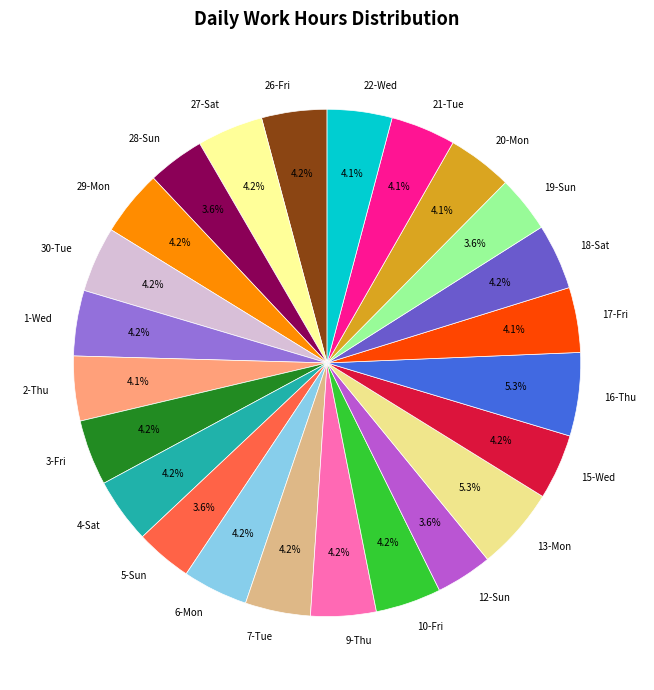

To the nearest percent, what percentage of the pie is 18-Sat?

4%